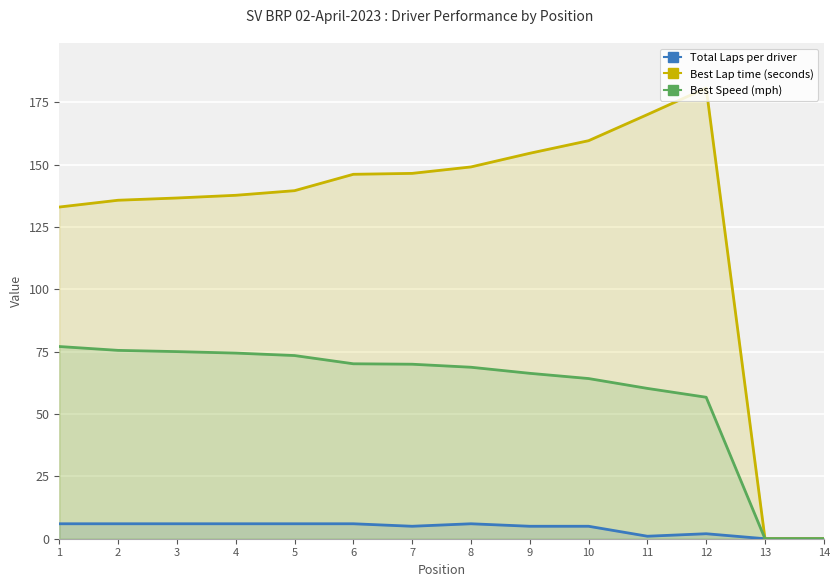

What value does the Best Speed (mph) series have at 11?

60.3